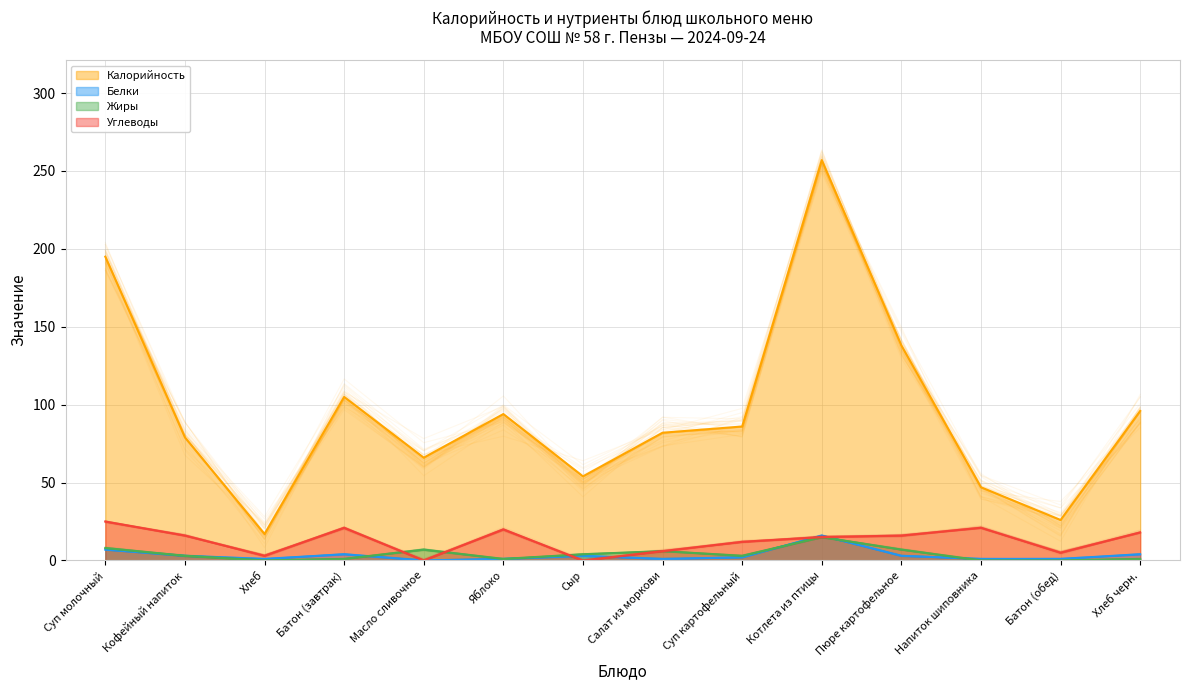

True or false: Жиры has a value of 1 at Яблоко.

True